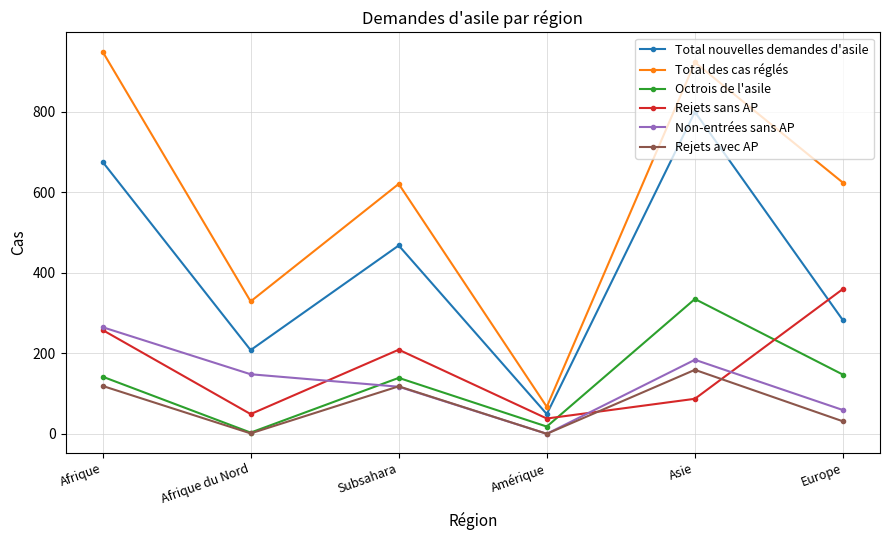

After their last crossing, which series has the higher values: Rejets sans AP or Octrois de l'asile?

Rejets sans AP